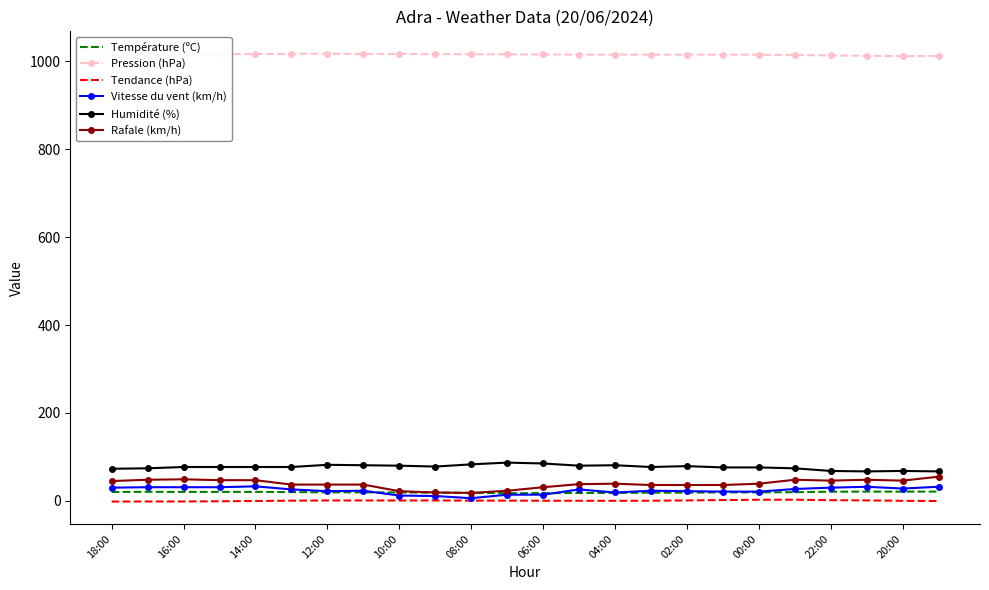

True or false: Pression (hPa) and Vitesse du vent (km/h) intersect in this chart.

False